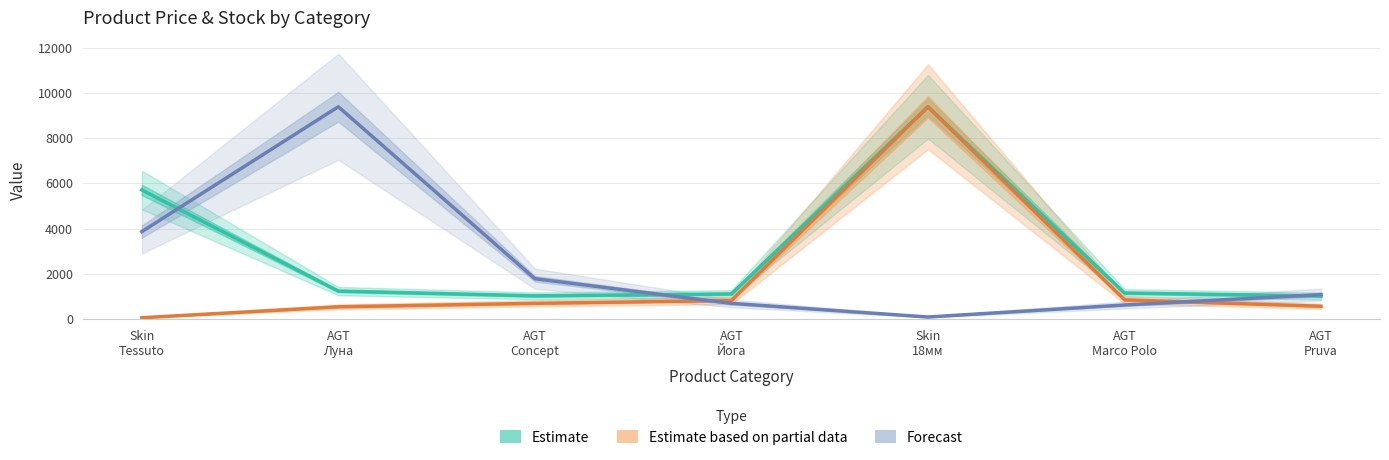

Which series has the widest spread of values?

Estimate based on partial data